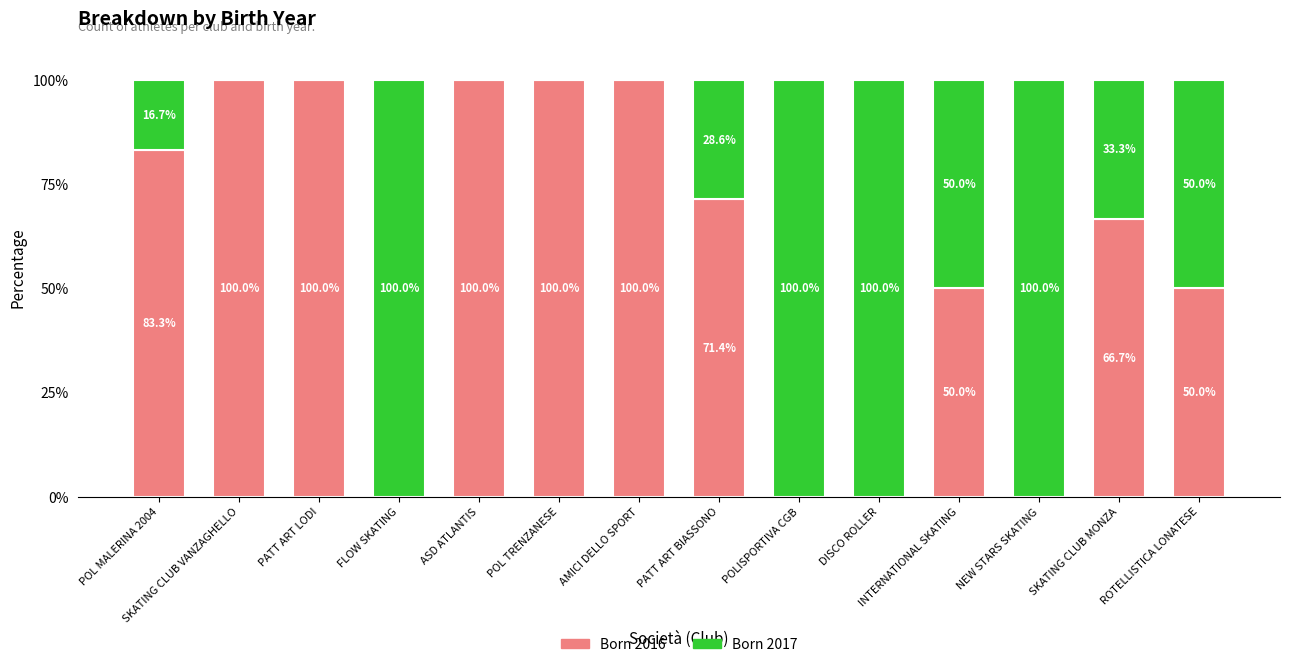

What is the total value across all series at AMICI DELLO SPORT?

100.0